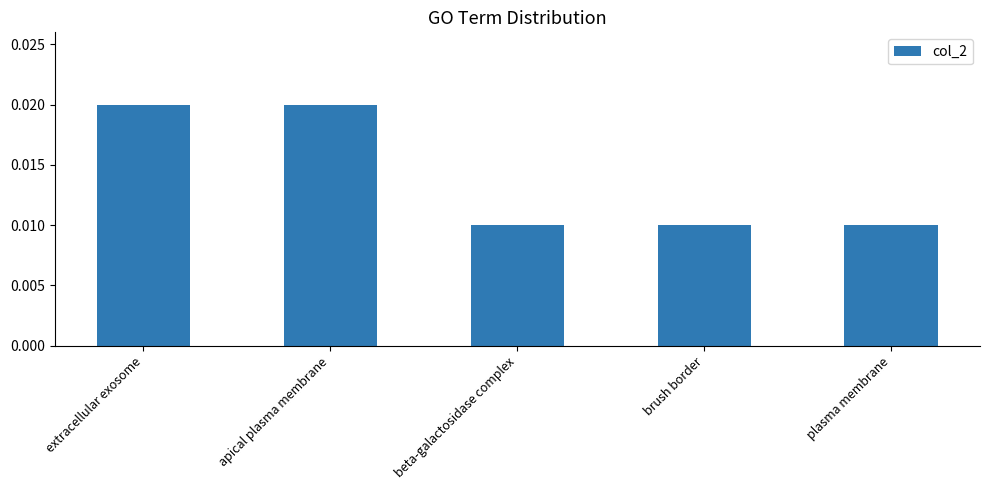

How many values are between 0 and 1?

5